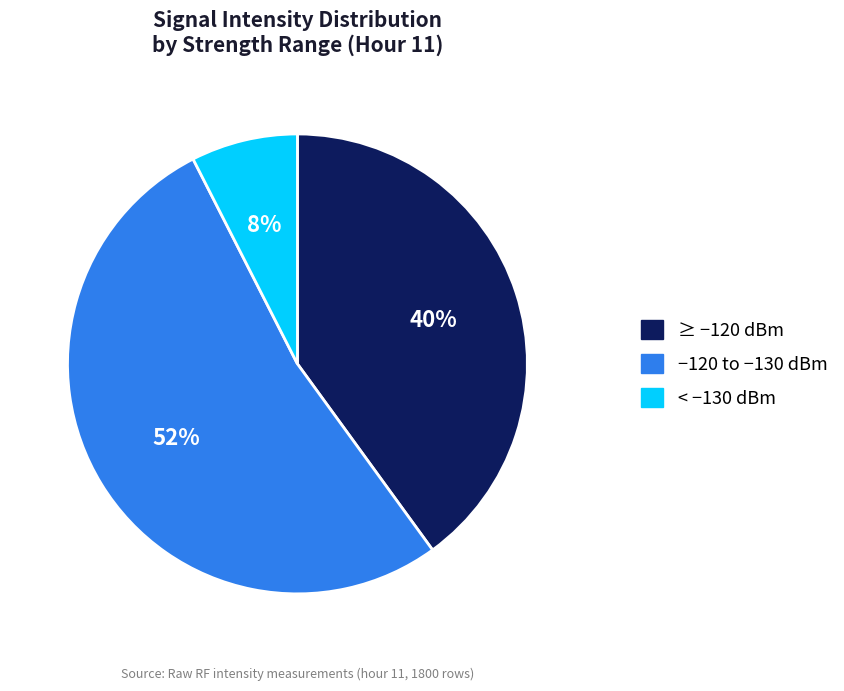

To the nearest percent, what portion does ≥ −120 dBm represent?

40%